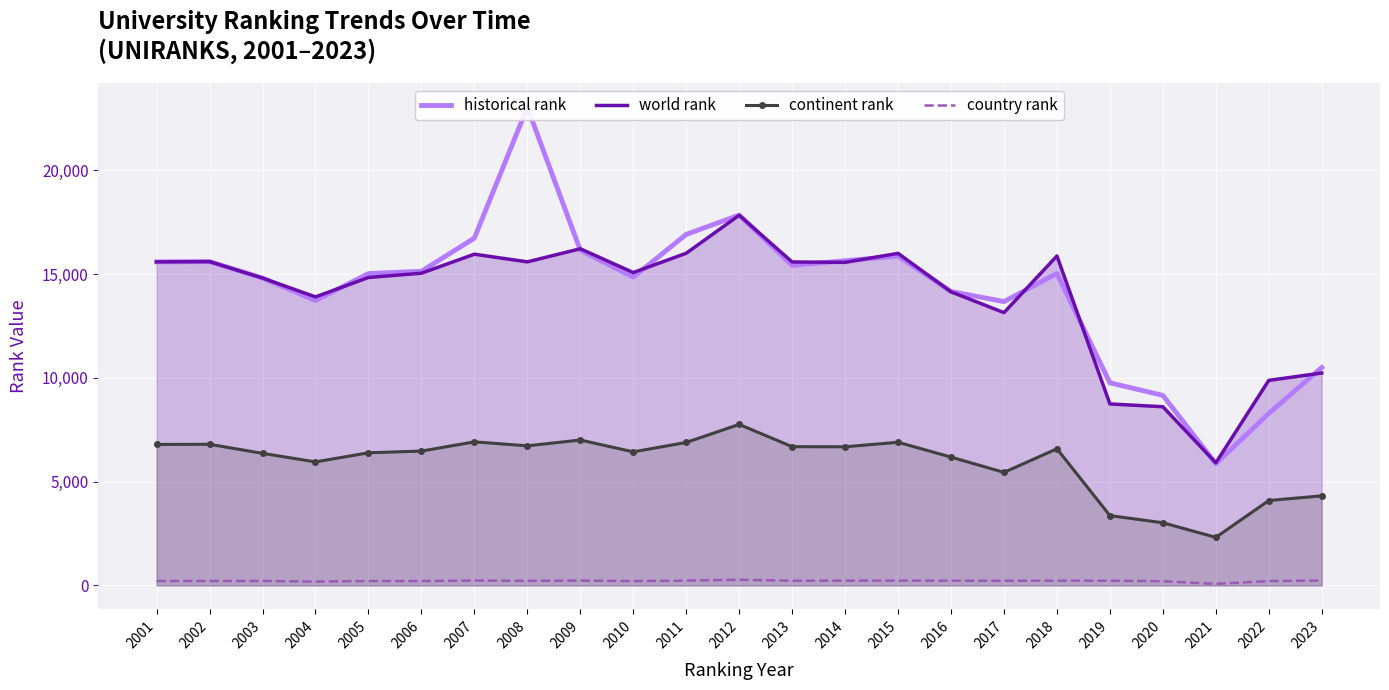

At which category does continent rank reach its first local peak?

2002